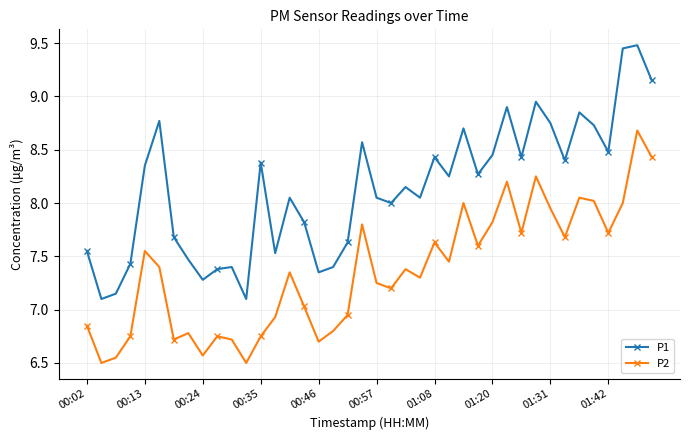

What is the maximum value for P1?

9.5